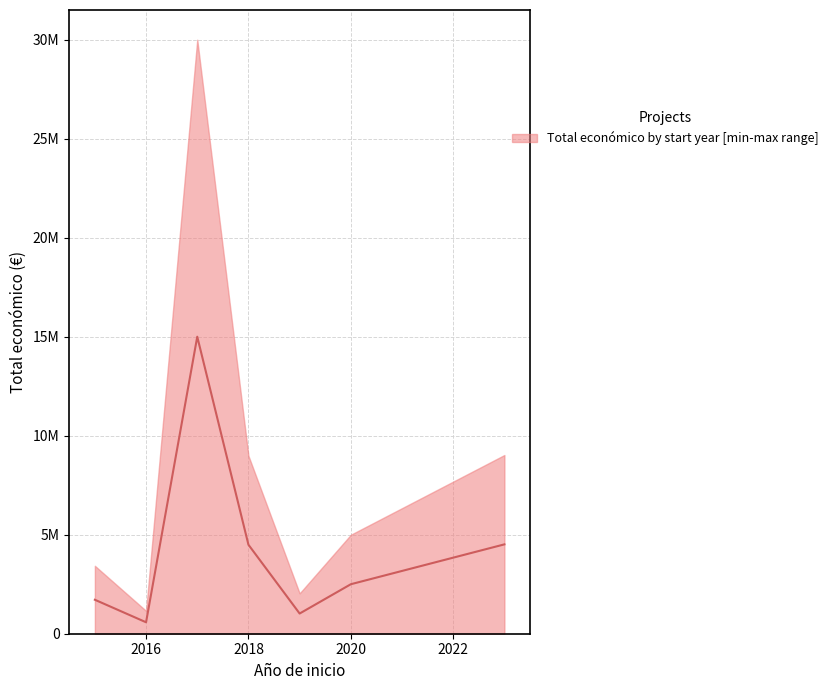

Which has a higher value, 2015 or 2020?

2020